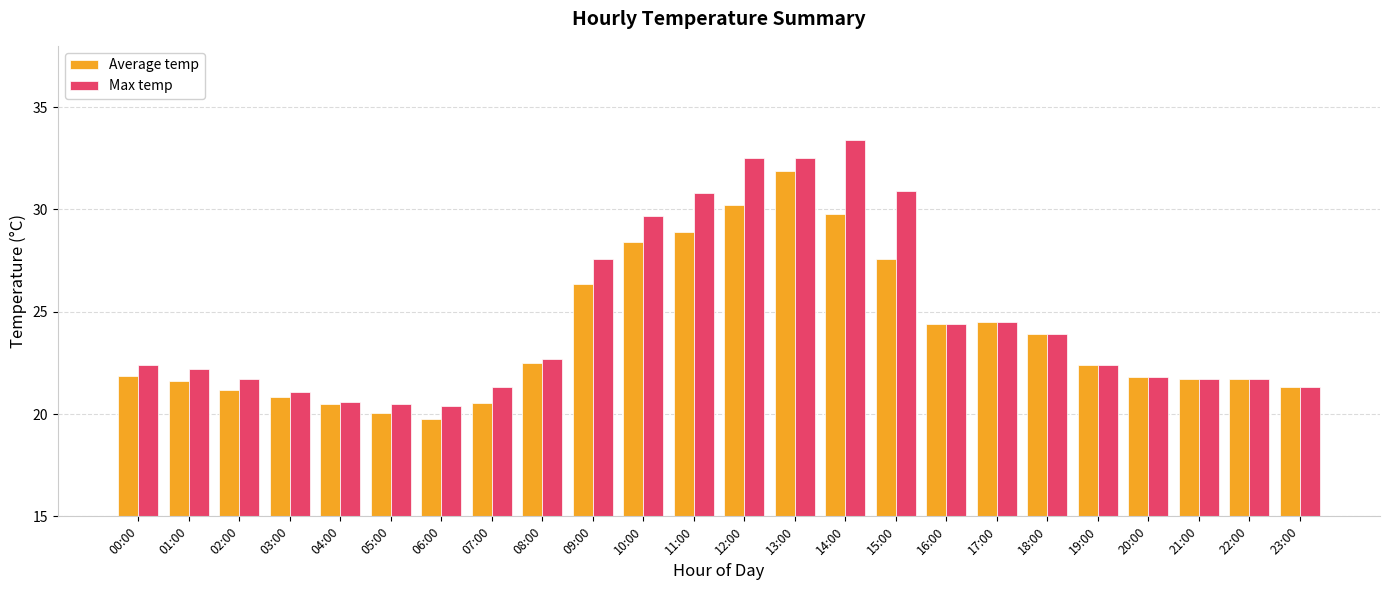

The value of Max temp at 17:00 is 7.1. True or false?

False